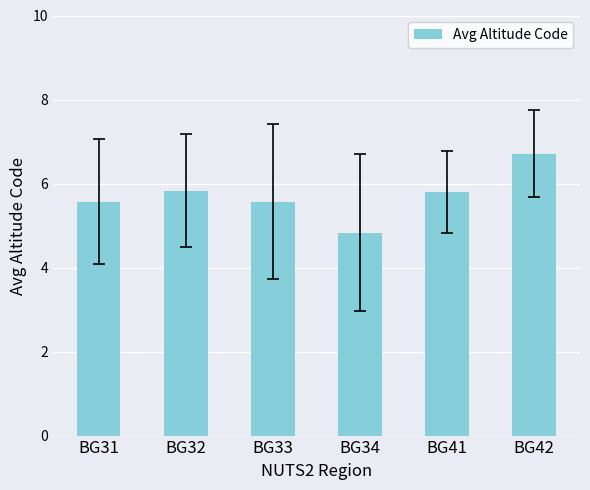

How many values are below 5?

1